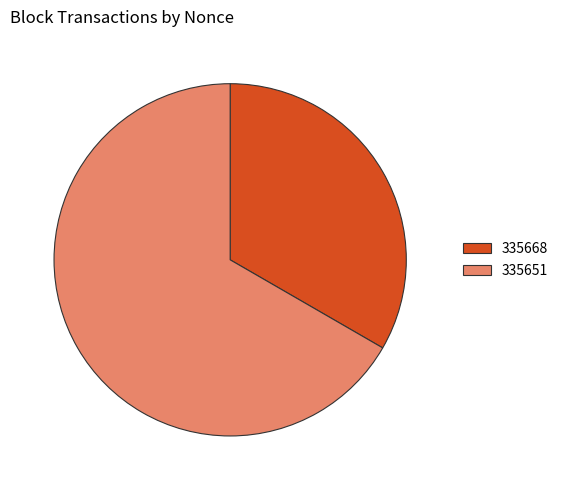

True or false: 335668 accounts for 46% of the total.

False